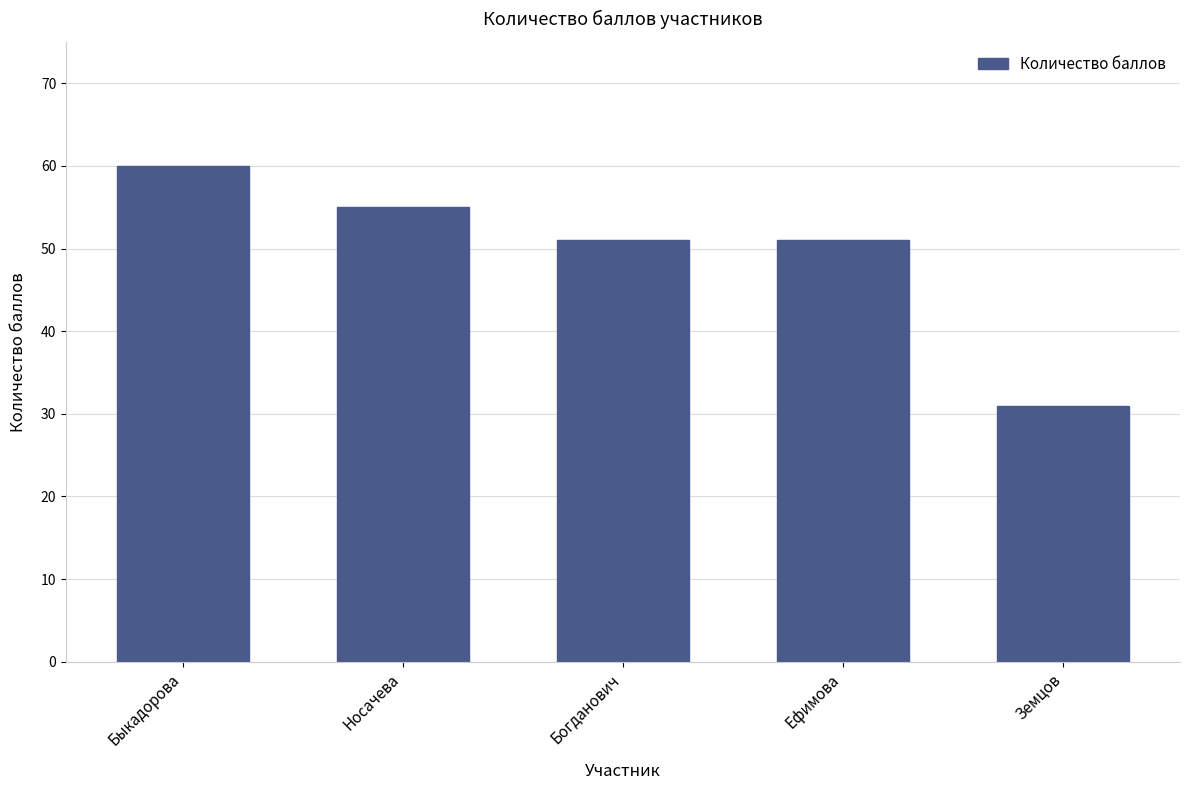

What is the ratio of the value at Богданович to the value at Носачева?

0.9